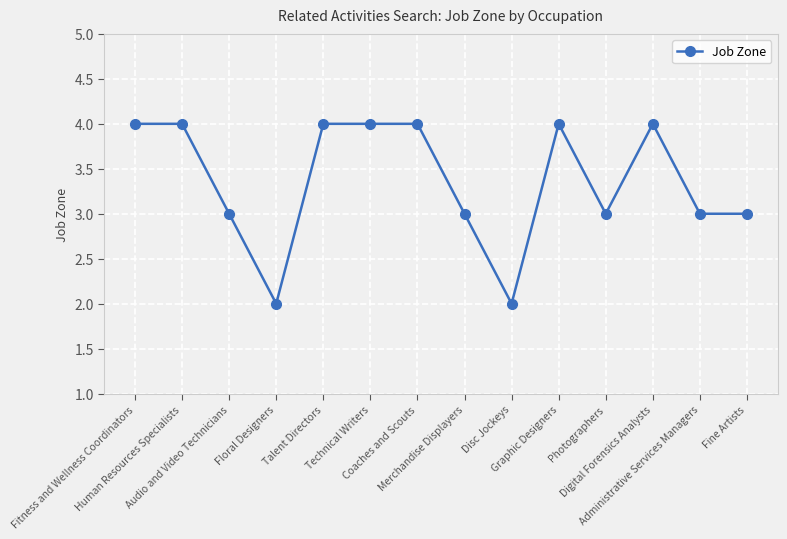

What is the average value?

3